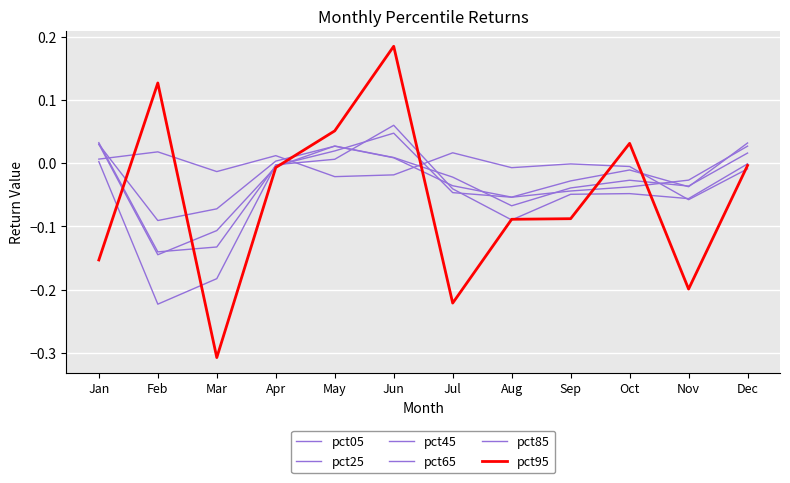

Which category has the lowest value in the pct85 series?

Feb